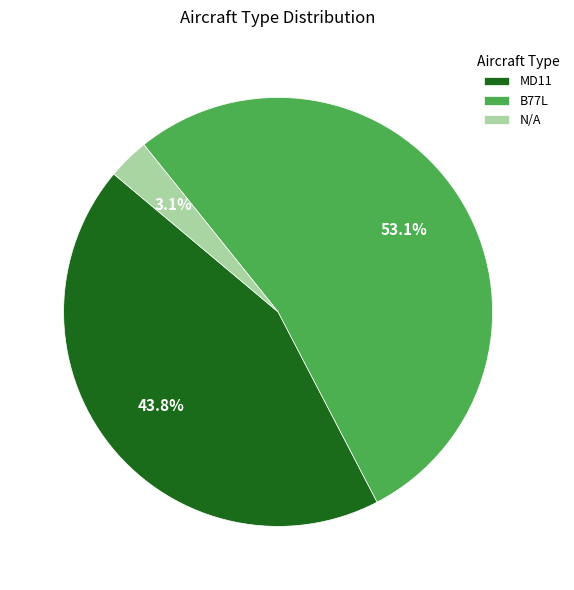

Is it true that B77L is 61% of the pie?

False